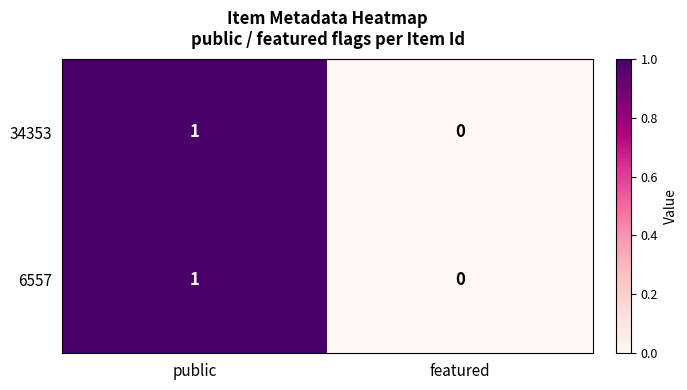

The 34353 series shows 0 at featured. True or false?

True